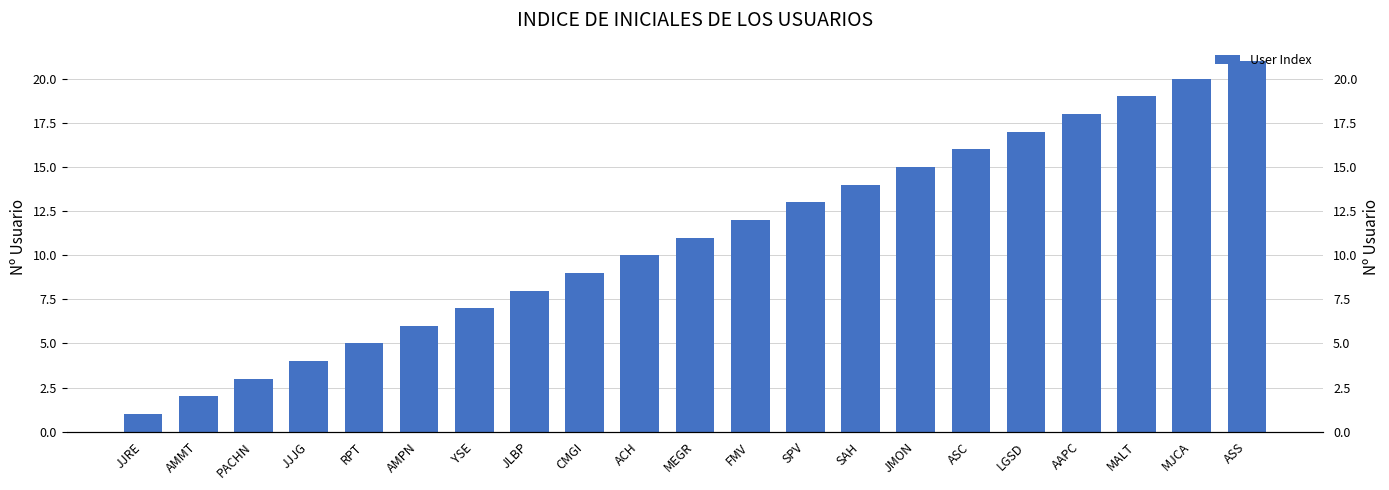

Reading left to right, extract all data points from this chart.

1	2	3	4	5	6	7	8	9	10	11	12	13	14	15	16	17	18	19	20	21